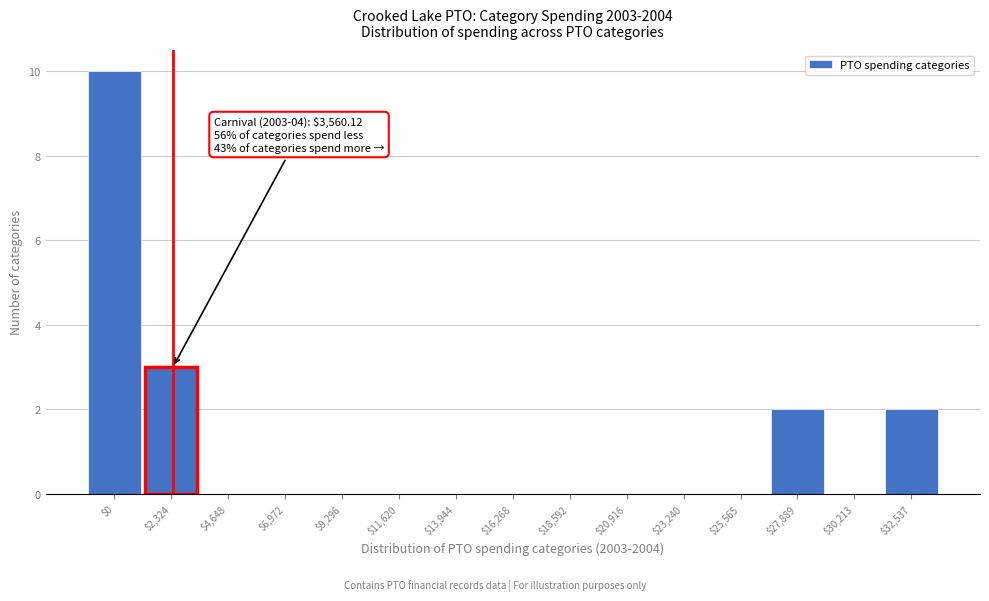

Which category has the highest value across all series?

$0